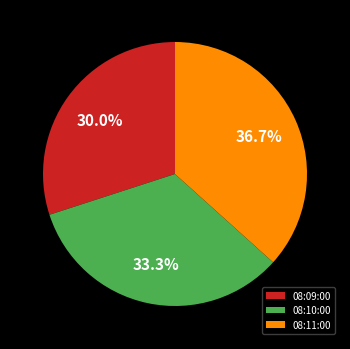

What percentage is the 08:10:00 slice, to the nearest percent?

33%